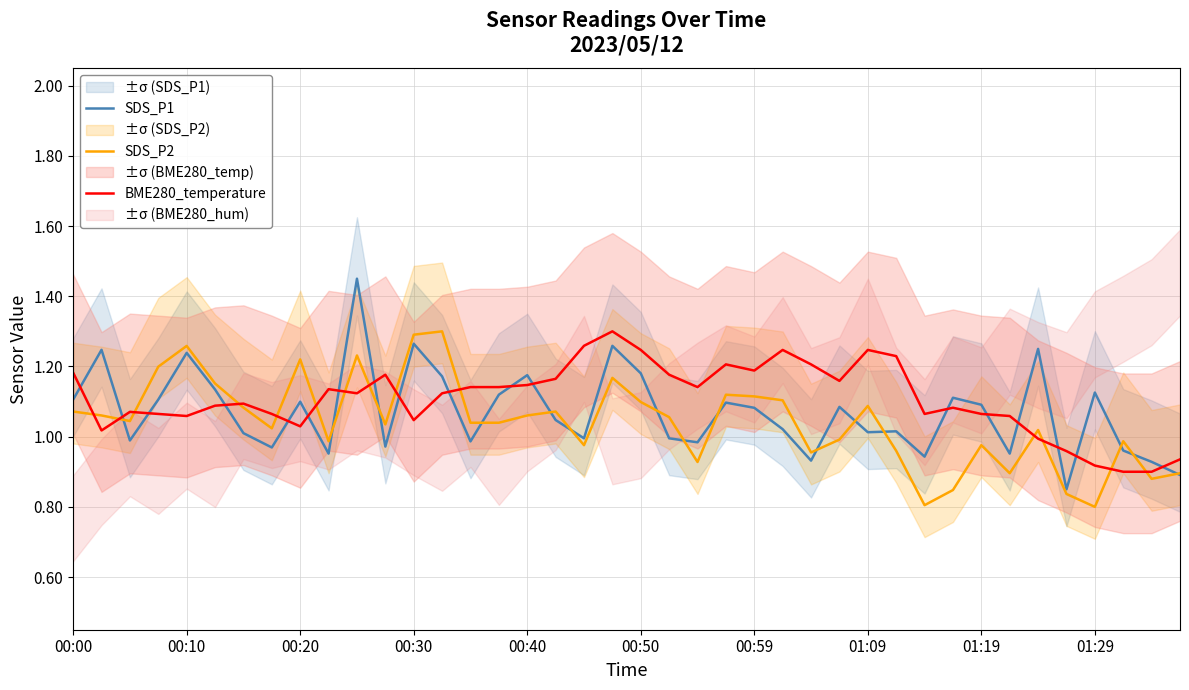

Does the chart have visible grid lines?

Yes